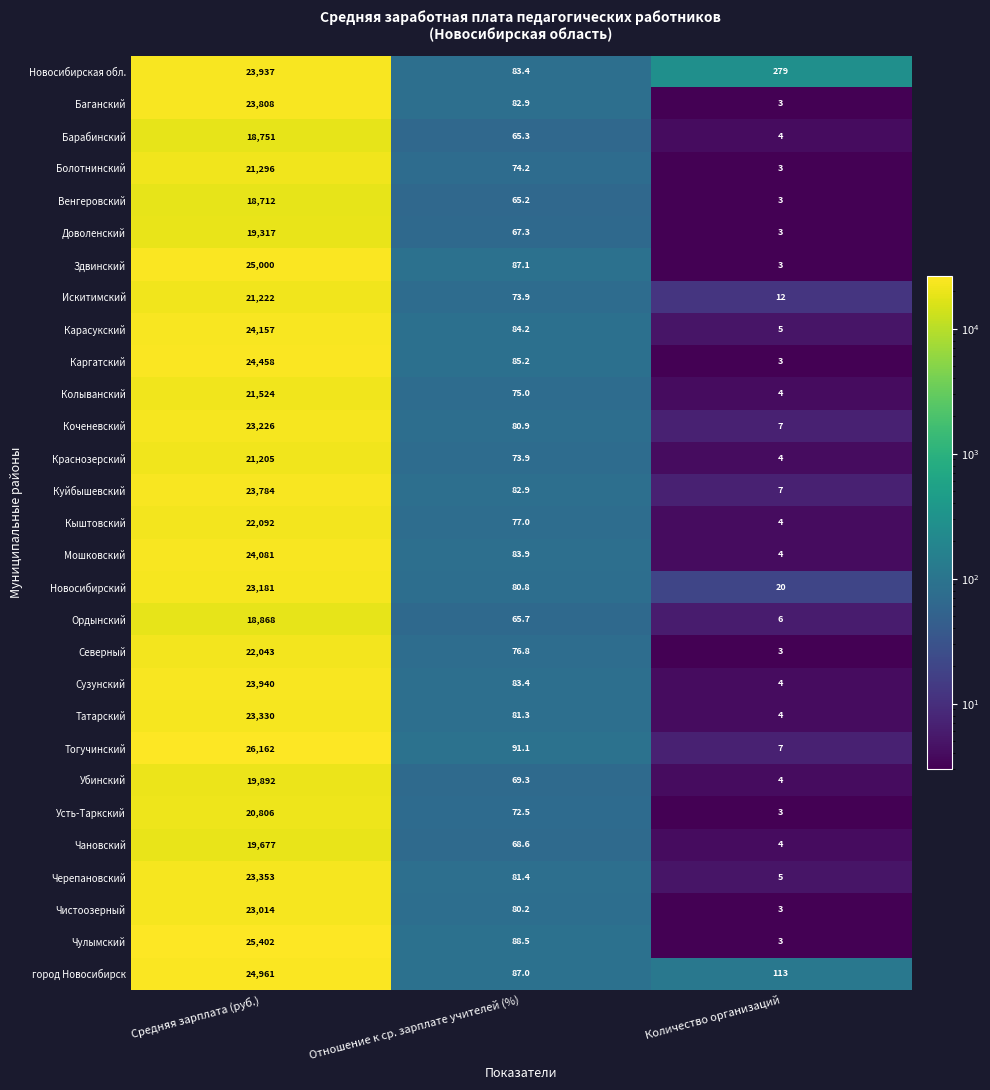

Between Средняя зарплата (руб.) and Количество организаций, which series saw the biggest shift?

Тогучинский